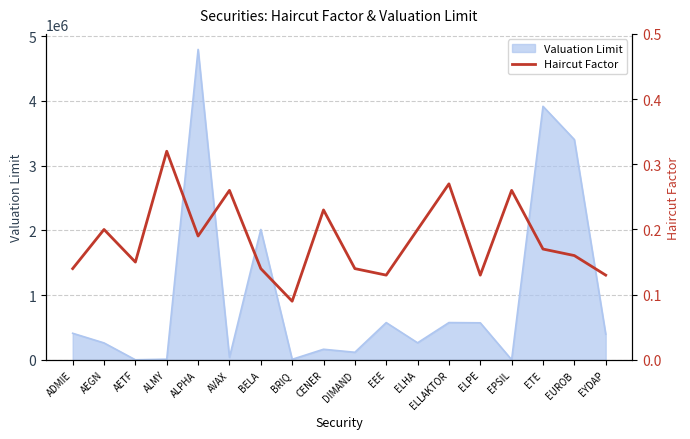

True or false: Valuation Limit has a value of 261845 at AEGN.

True